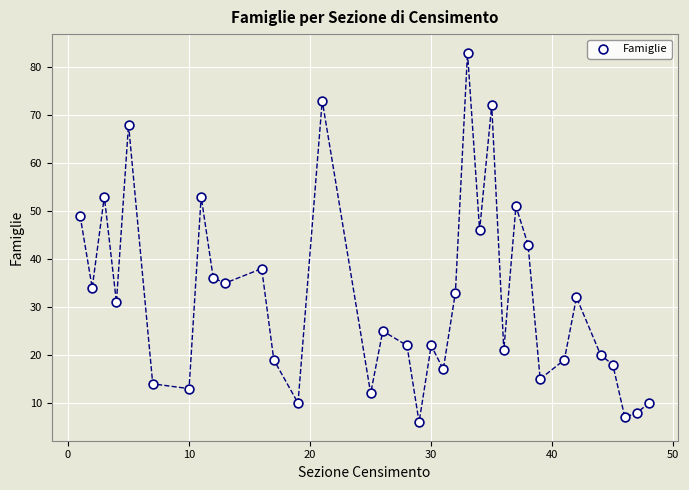

What Y value in the scatter plot is closest to 44?

43